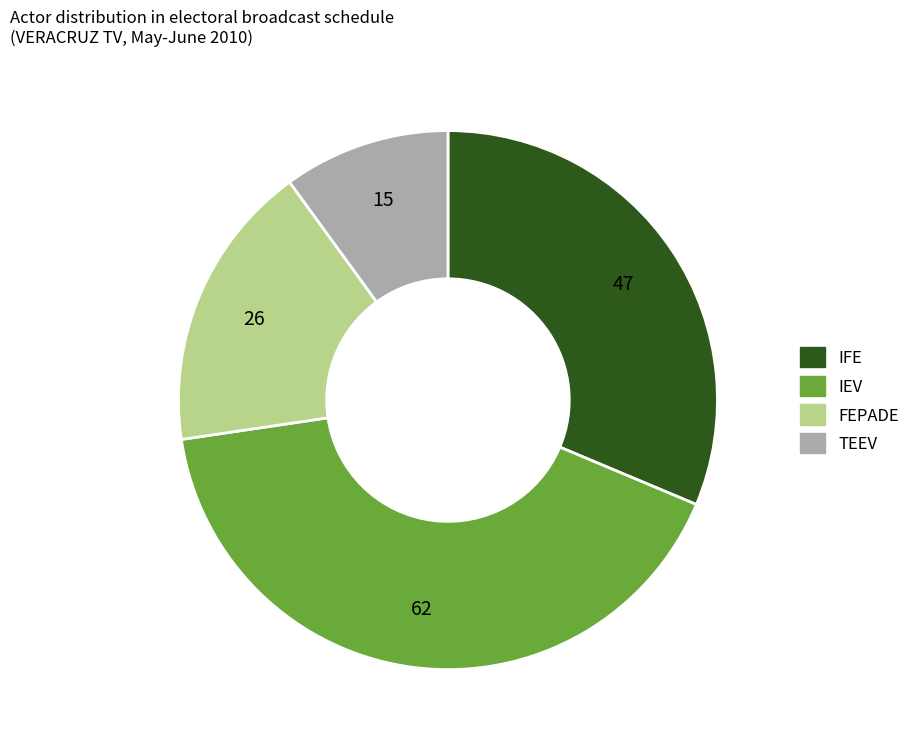

Rank the categories by value from highest to lowest.

IEV, IFE, FEPADE, TEEV